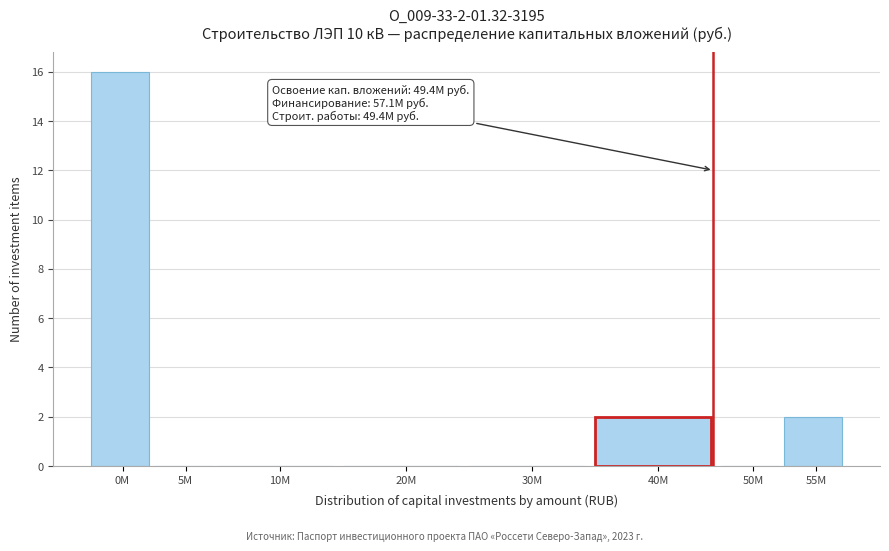

Reading right to left, extract all data points from this chart.

55М=2	50М=0	40М=2	30М=0	20М=0	10М=0	5М=0	0М=16